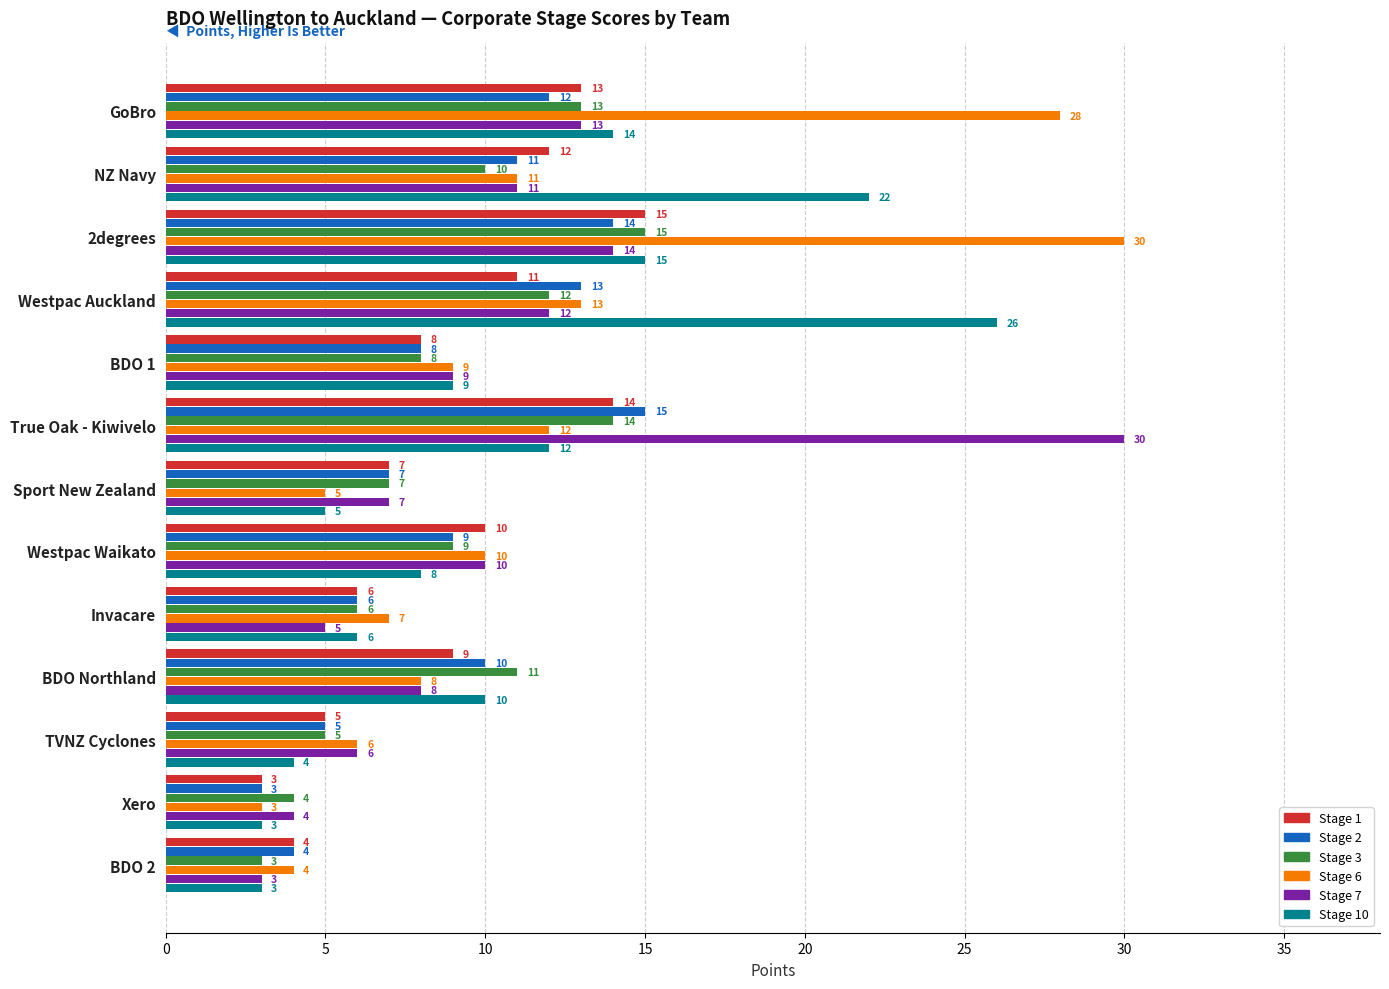

What is the smallest value displayed?

3